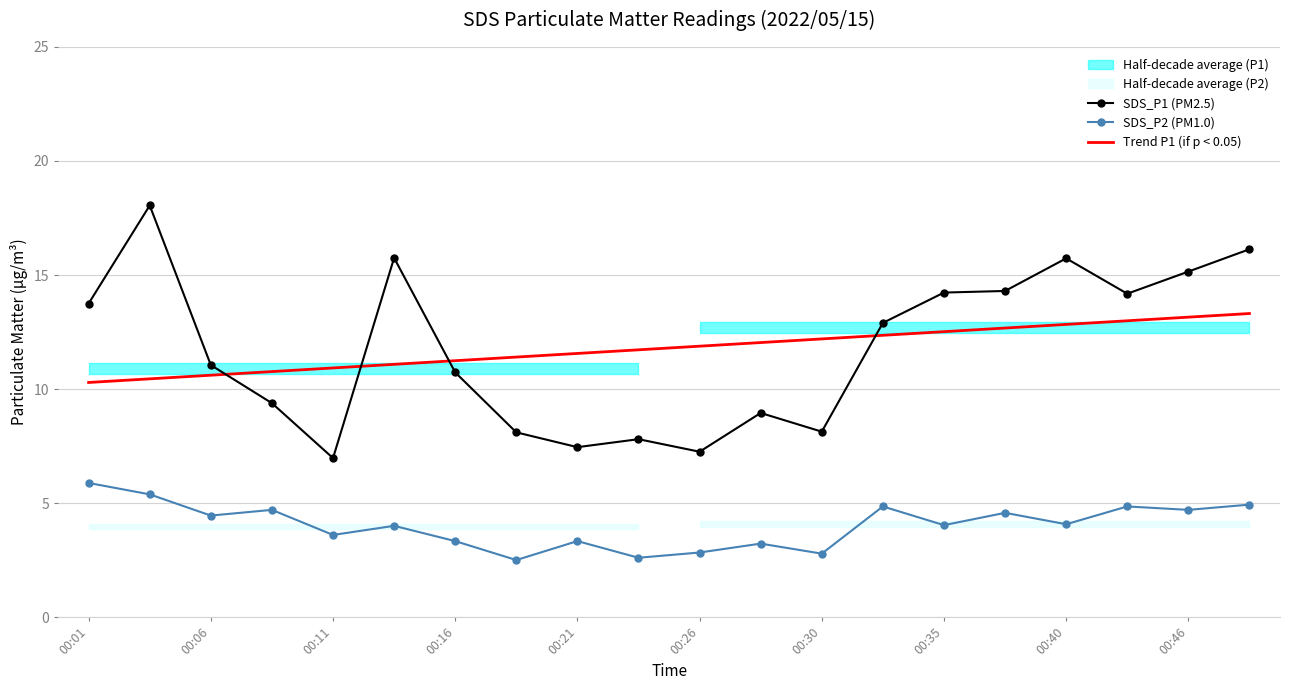

What is the minimum value for SDS_P1 (PM2.5)?

7.0